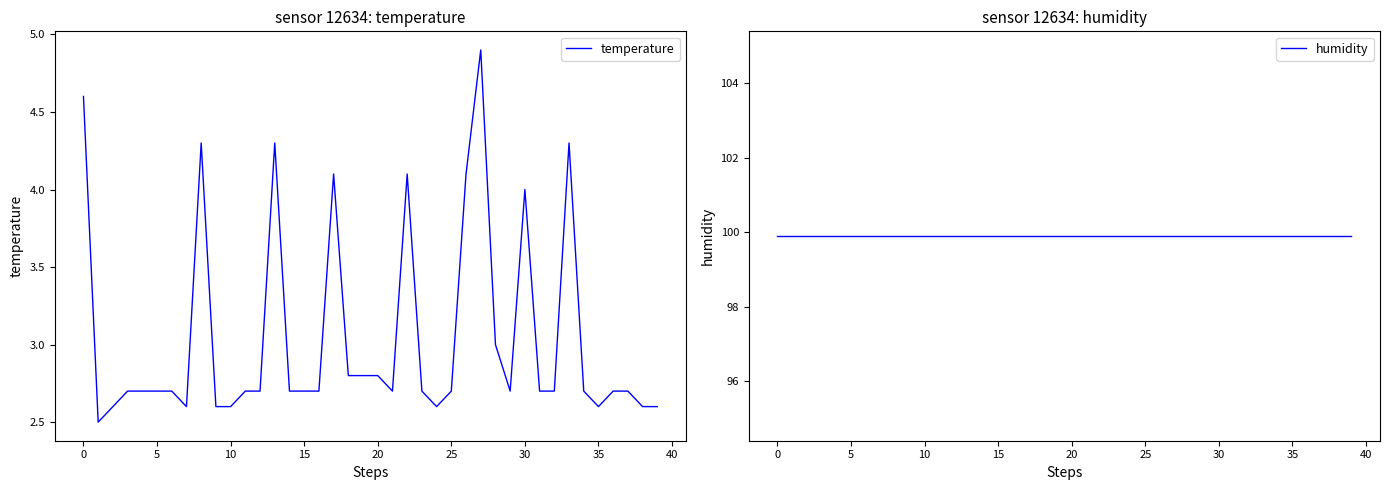

Does the chart display data point markers on the line(s)?

No